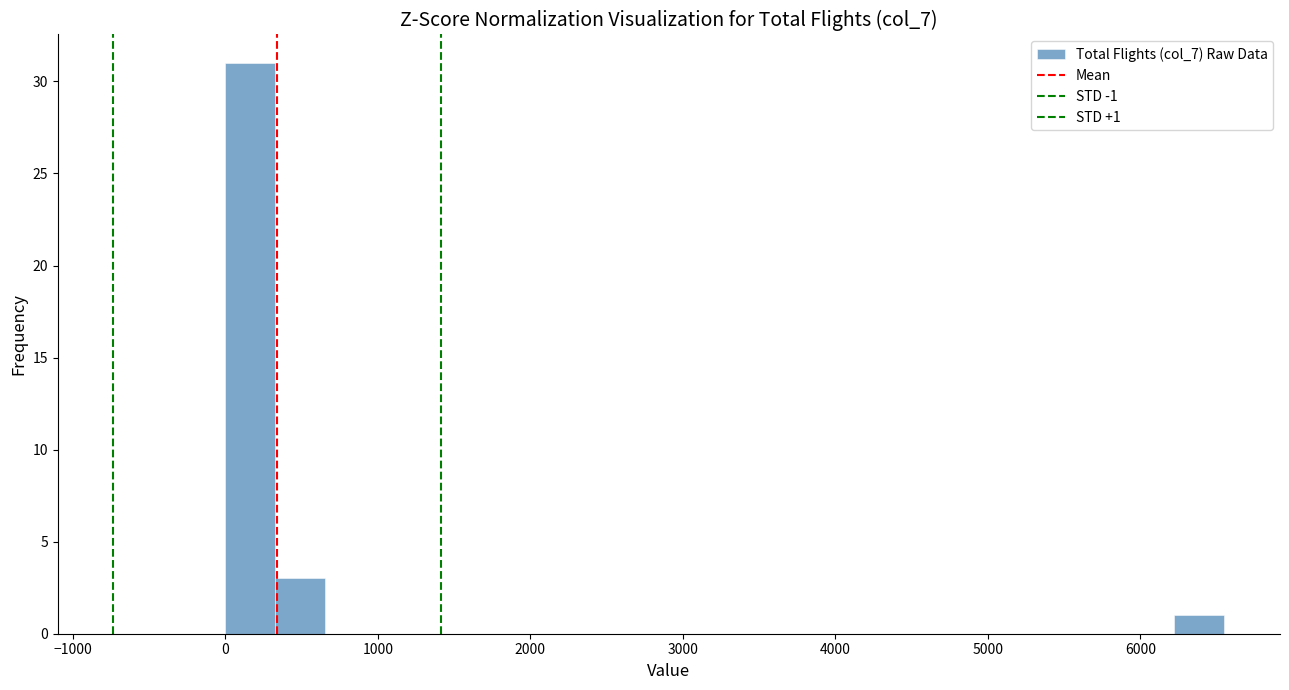

Read against the x-axis, roughly where is the centre of the tallest bar?

200